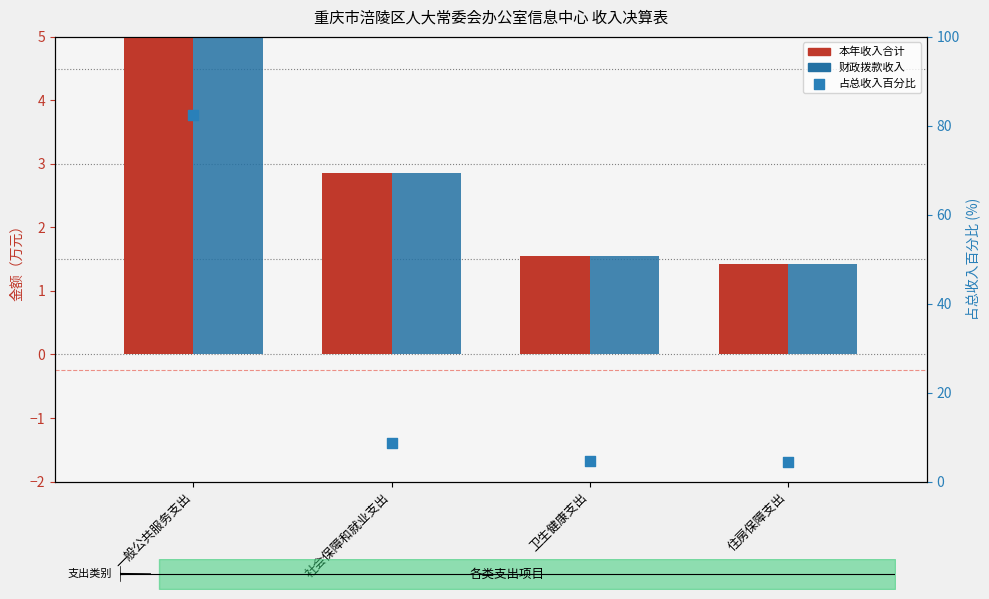

Which series has the largest Y range (max minus min)?

占总收入百分比